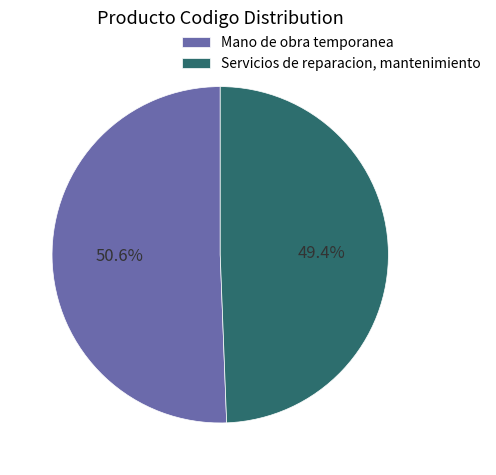

To the nearest percent, what percentage of the pie is Servicios de reparacion, mantenimiento?

49%